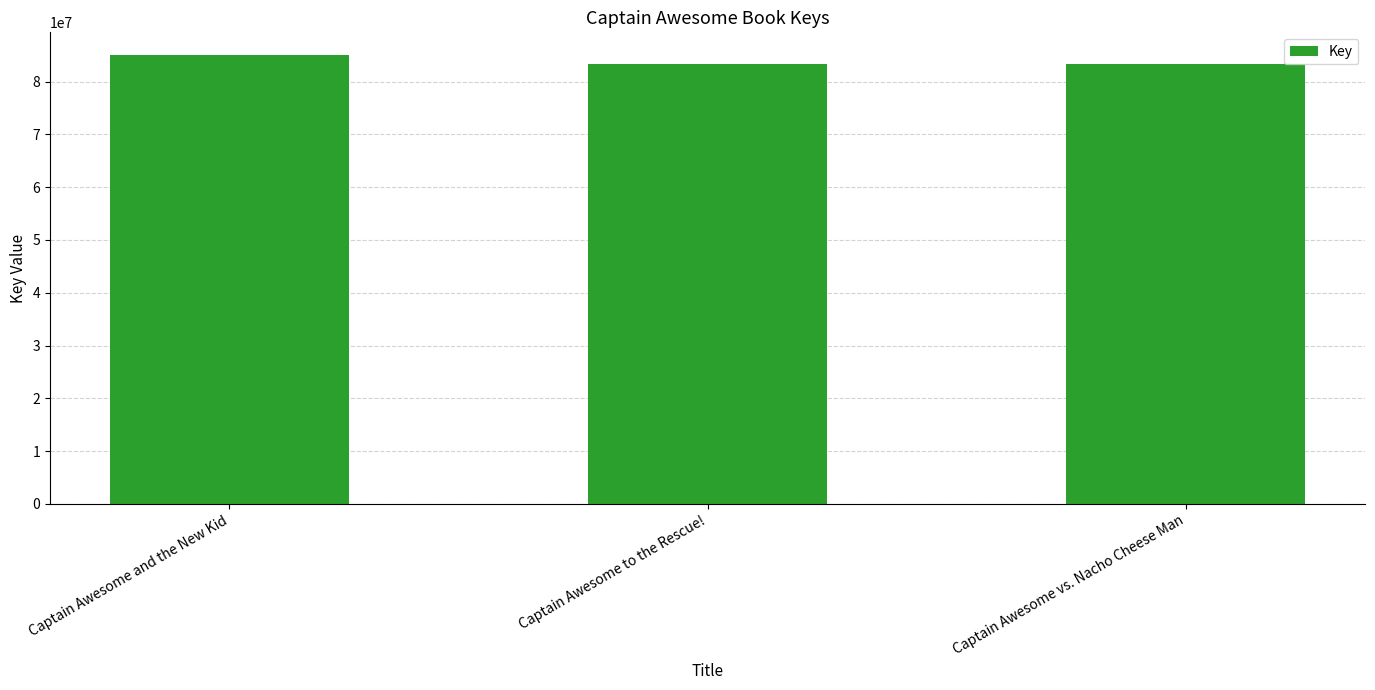

What is the label of the 1st bar from the left?

Captain Awesome and the New Kid